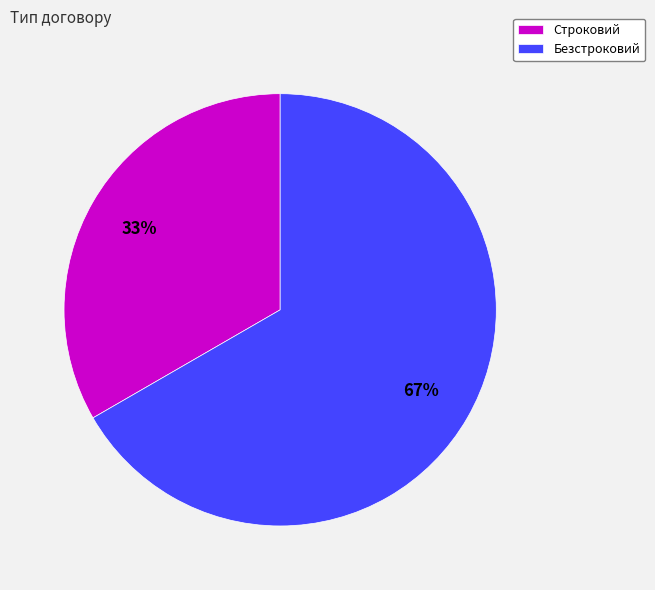

Combined, do Безстроковий and Строковий account for over 50%?

Yes